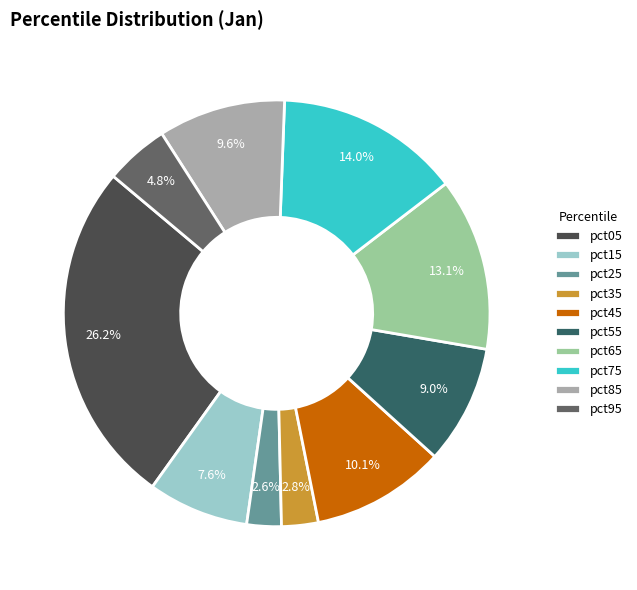

To the nearest percent, what percentage of the pie is pct75?

14%